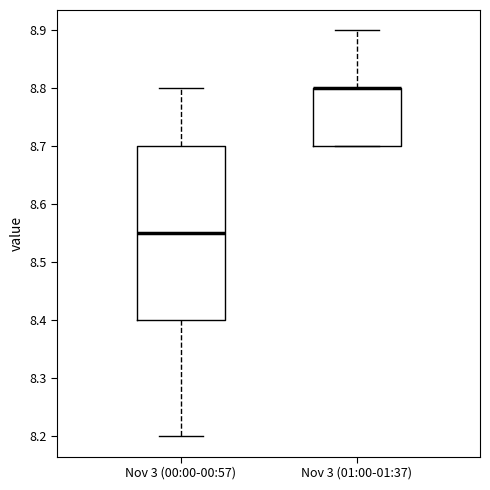

Reading left to right, transcribe this box plot: for each box, give where its median line is, the range the box spans, and where its two whiskers end, as read against the y-axis. The values are not printed on the chart, so give them approximately, as read against the axis.

Nov 3 (00:00-00:57): median 8.55, box 8.40 to 8.70, whiskers 8.20 to 8.80
Nov 3 (01:00-01:37): median 8.80 (drawn on the box's upper edge), box 8.70 to 8.80, whiskers 8.70 to 8.90